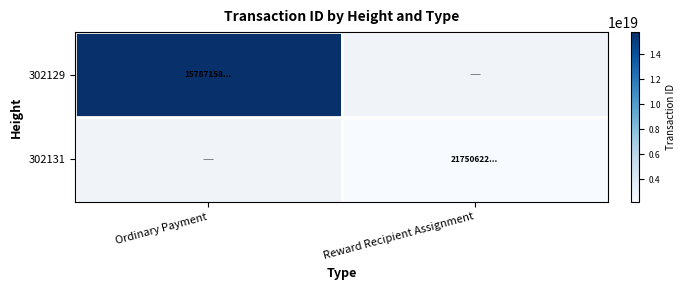

Rank the series by their average value, from lowest to highest.

302131, 302129